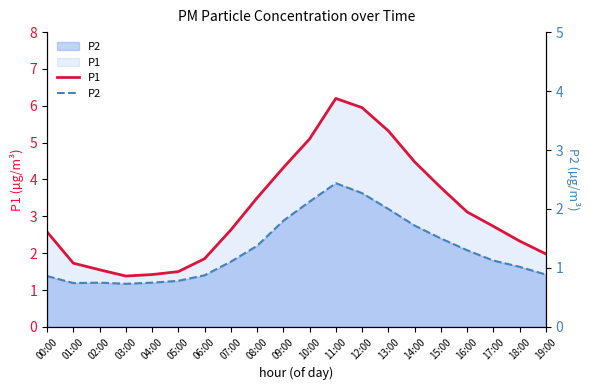

Rank the series by their maximum value, from highest to lowest.

P1, P2